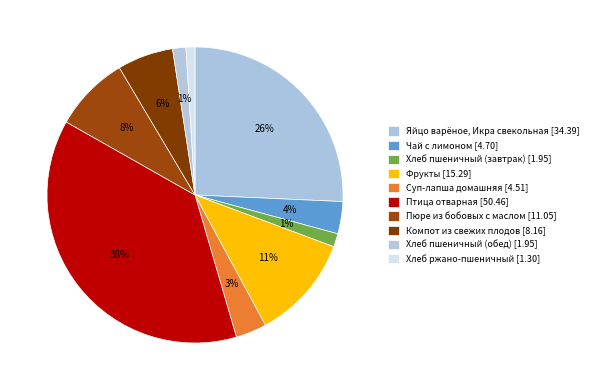

What percentage is NOT represented by Фрукты?

88.6%